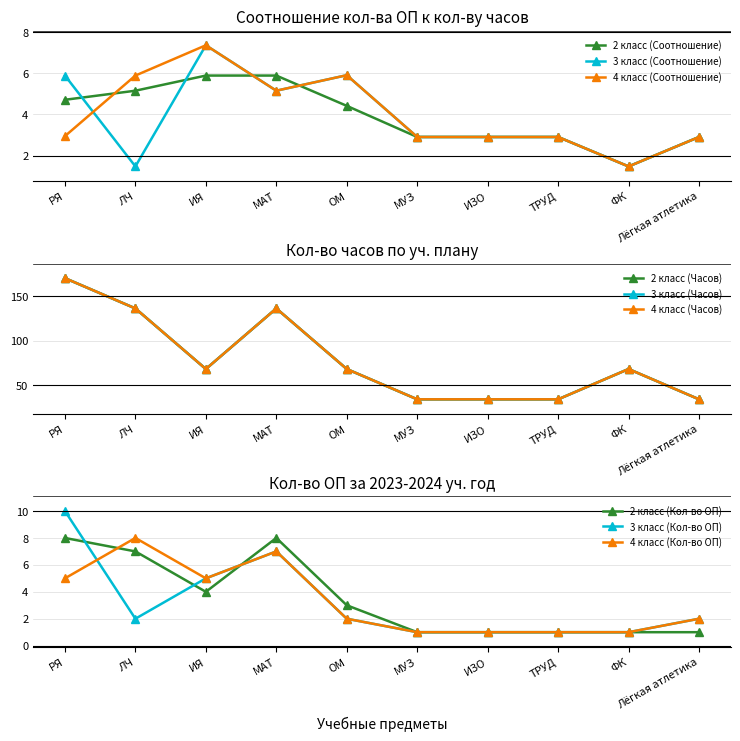

Which has a higher value, МАТ or ФК?

МАТ